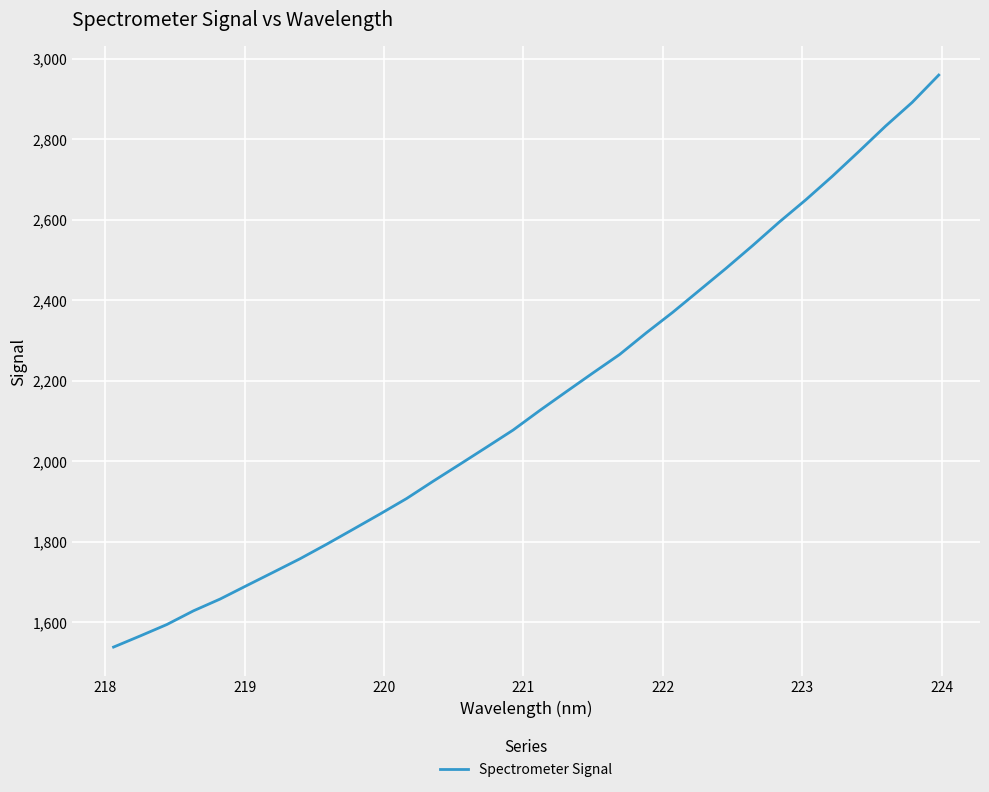

How many lines are shown in the chart?

1